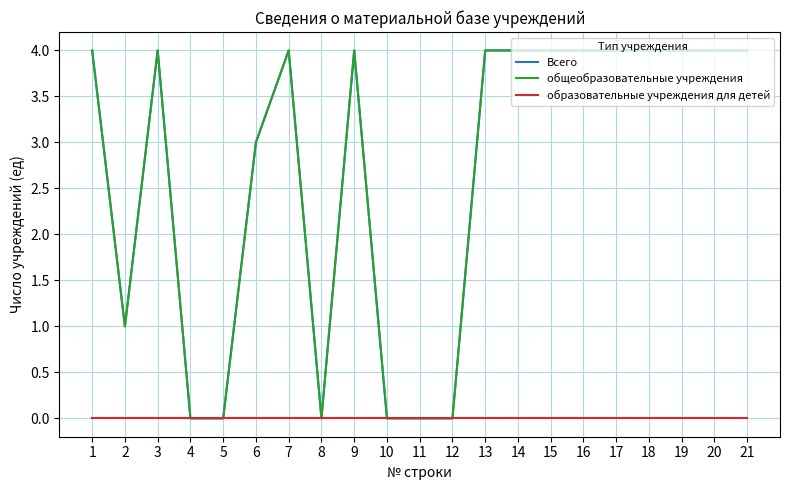

Does the chart have visible grid lines?

Yes